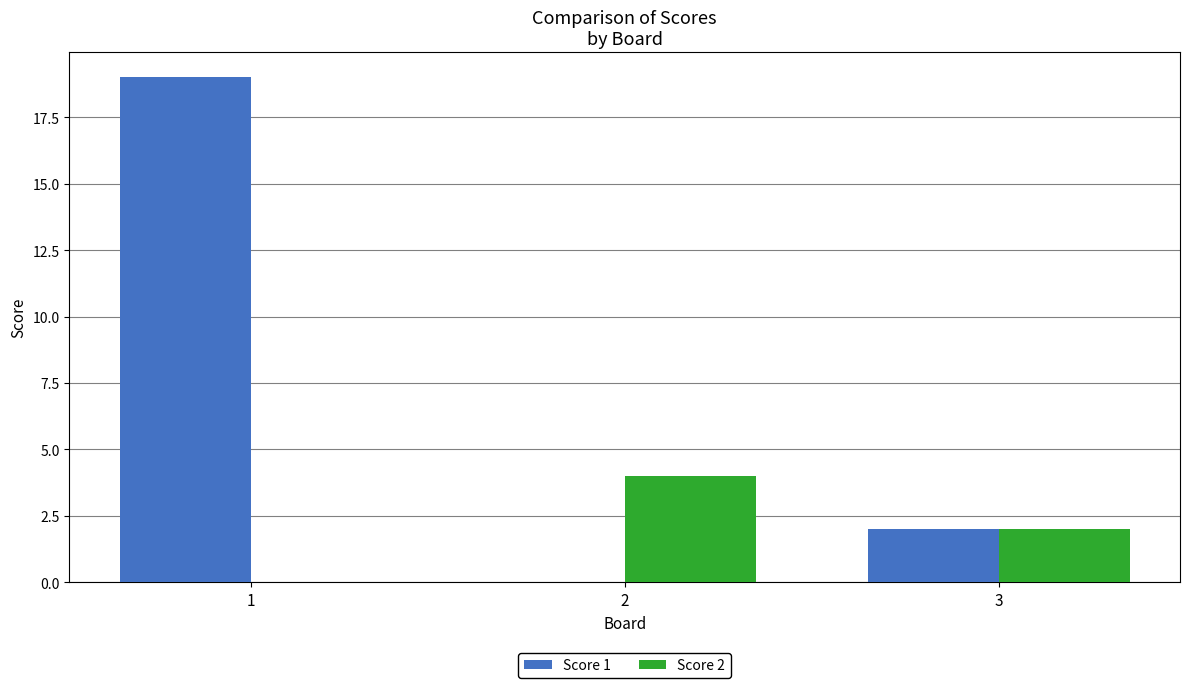

What is the highest value of the Score 2 series?

4